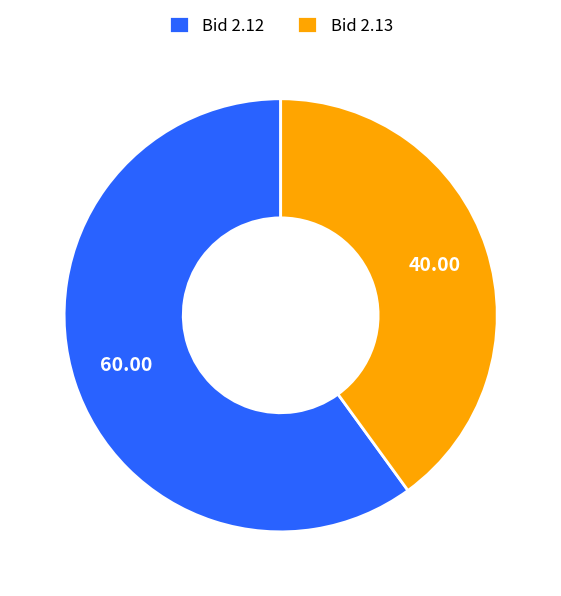

Which category accounts for the majority?

Bid 2.12